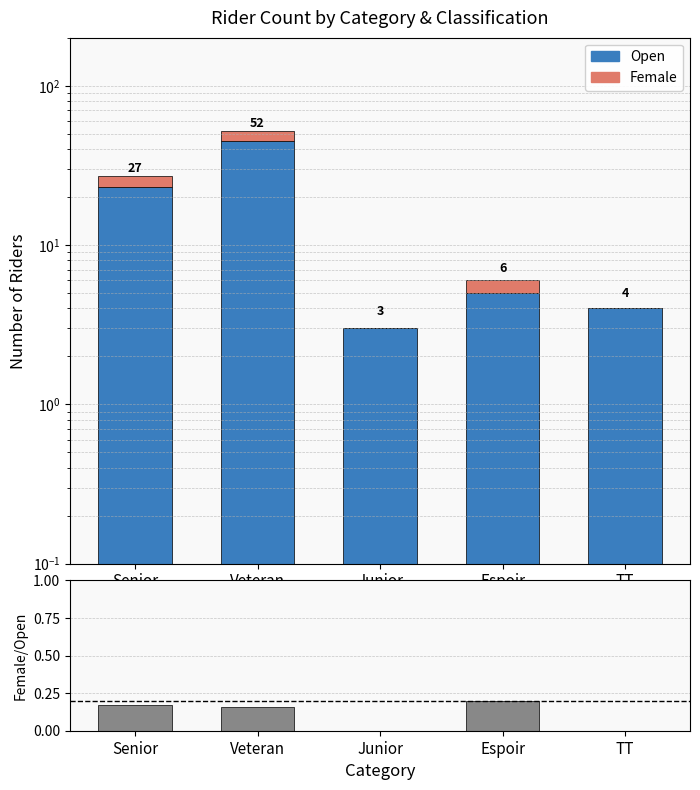

Between Veteran and Espoir, which is larger?

Veteran